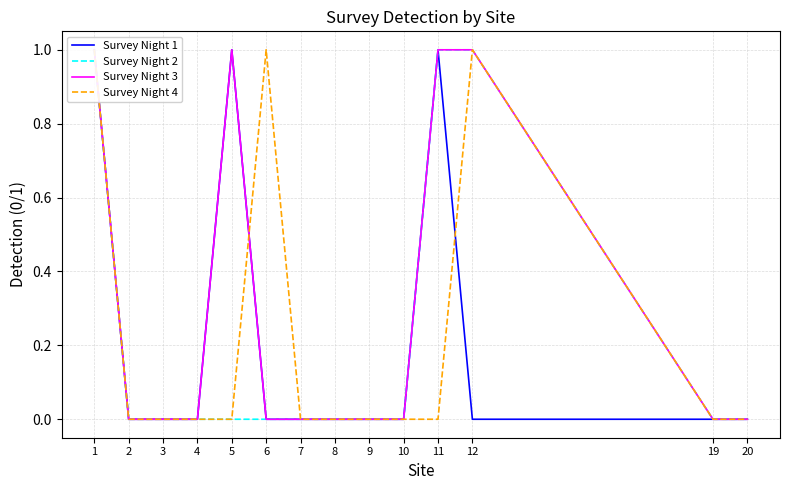

Which category has the lowest value in the Survey Night 4 series?

2